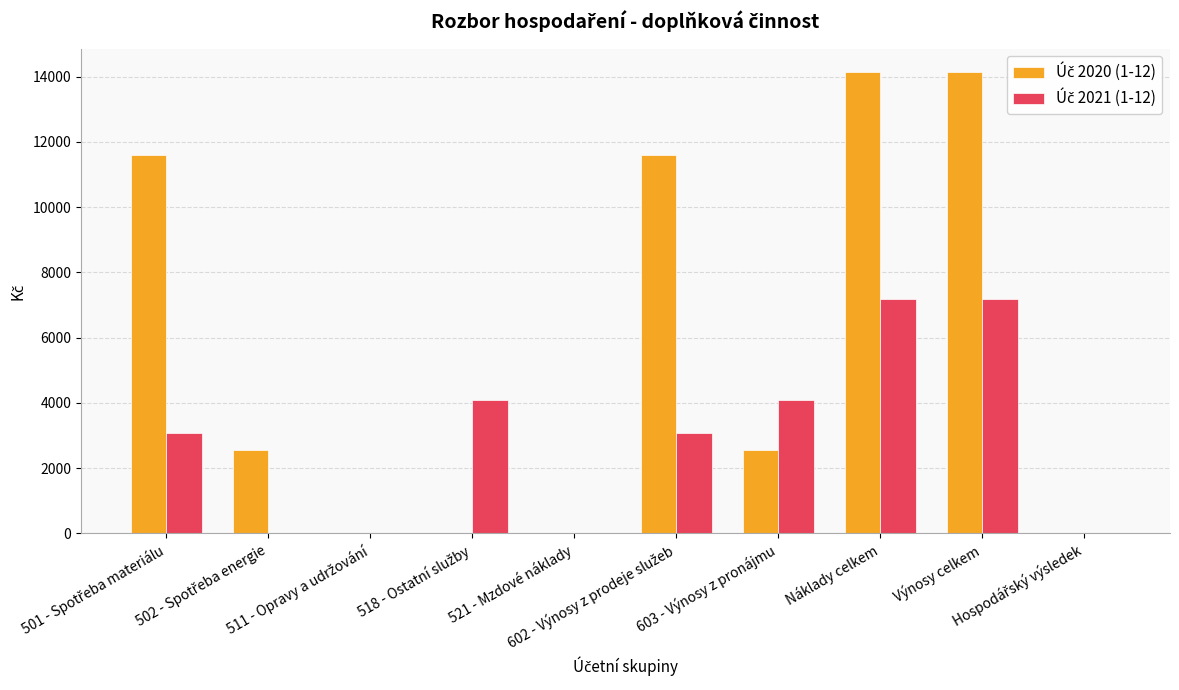

Reading left to right, list all the values displayed in this chart.

Úč 2020 (1-12): 501 - Spotřeba materiálu=11598	502 - Spotřeba energie=2550	511 - Opravy a udržování=0	518 - Ostatní služby=0	521 - Mzdové náklady=0	602 - Výnosy z prodeje služeb=11598	603 - Výnosy z pronájmu=2550	Náklady celkem=14148	Výnosy celkem=14148	Hospodářský výsledek=0
Úč 2021 (1-12): 501 - Spotřeba materiálu=3084	502 - Spotřeba energie=0	511 - Opravy a udržování=0	518 - Ostatní služby=4100	521 - Mzdové náklady=0	602 - Výnosy z prodeje služeb=3084	603 - Výnosy z pronájmu=4100	Náklady celkem=7184	Výnosy celkem=7184	Hospodářský výsledek=0